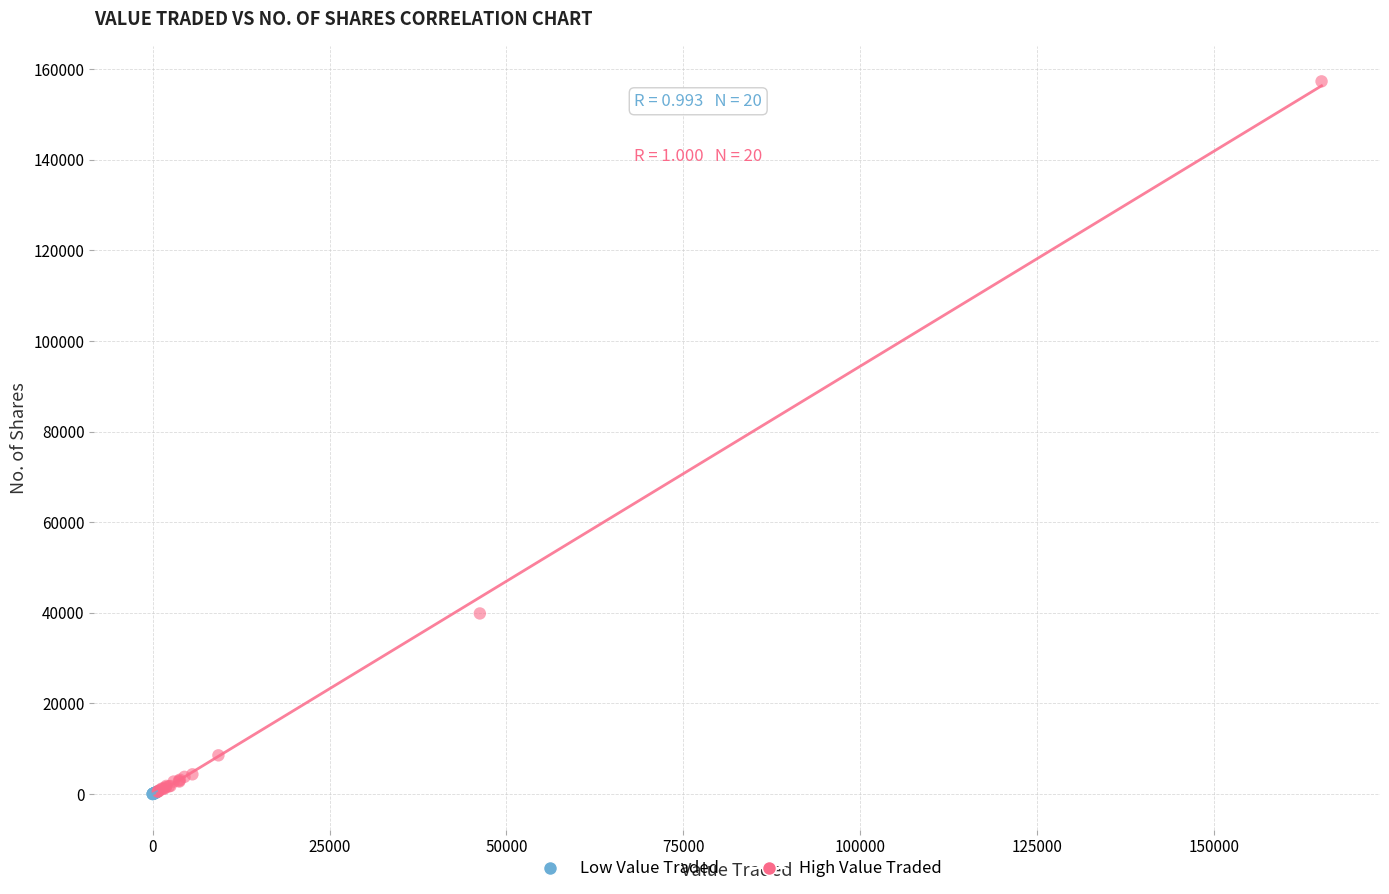

Which series reaches the maximum Y coordinate?

High Value Traded